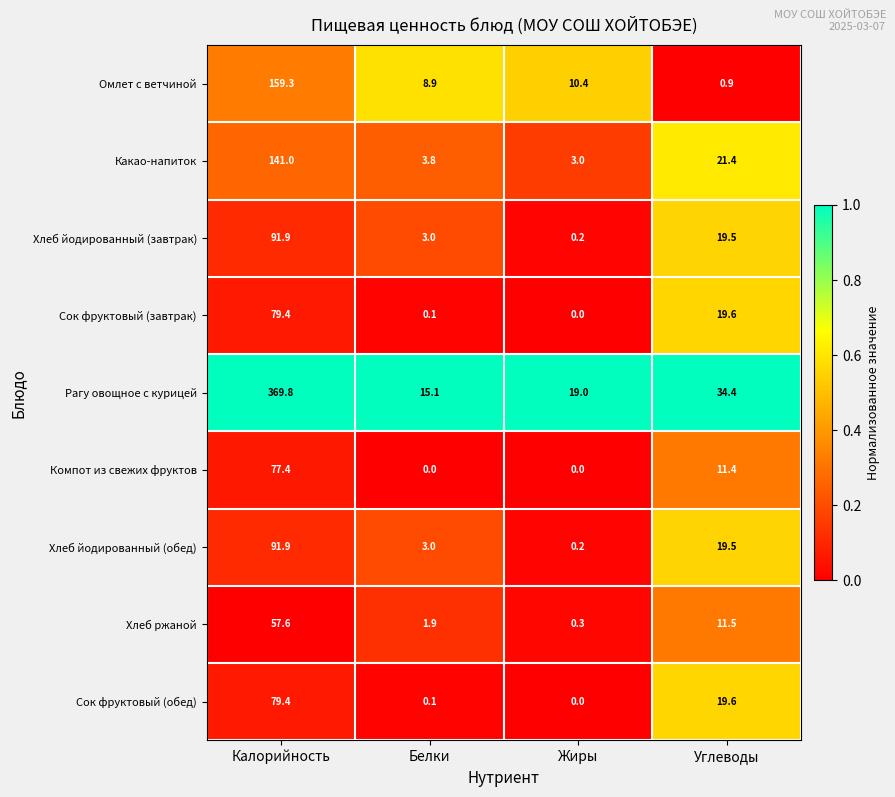

What is the sum of the Хлеб ржаной values at Жиры and Калорийность?

57.9